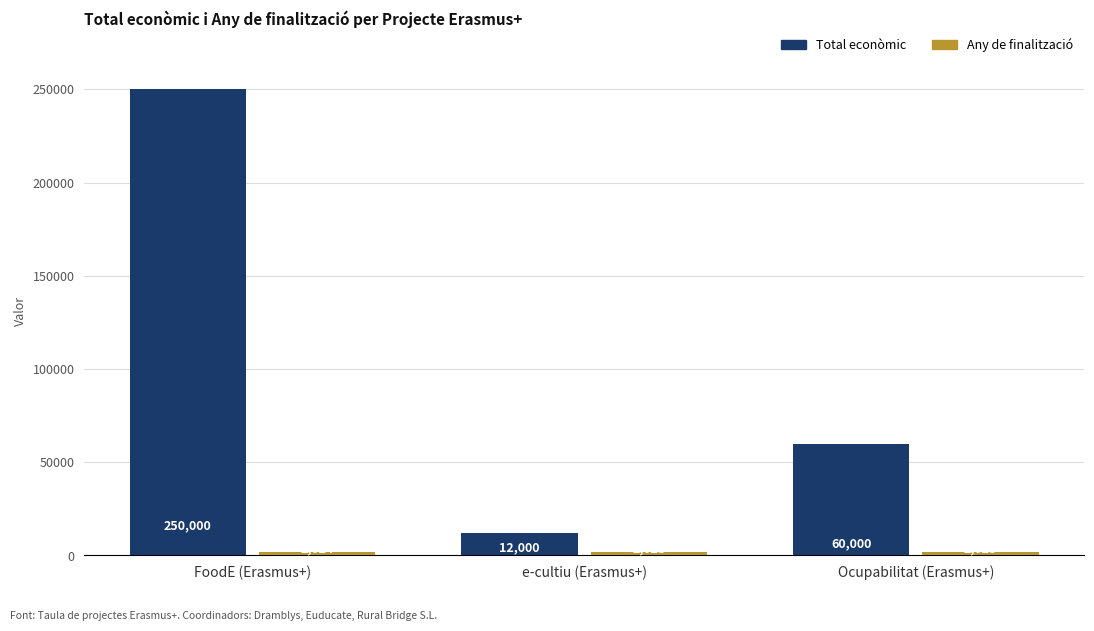

Where is Total econòmic nearest to the value 131000?

Ocupabilitat (Erasmus+)